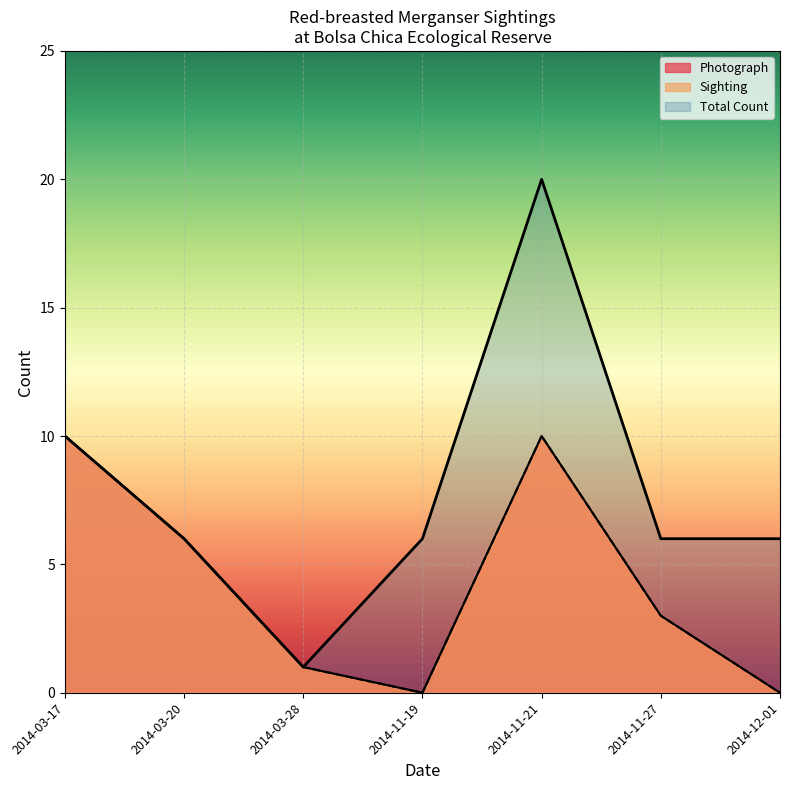

Does the chart display data point markers on the line(s)?

No